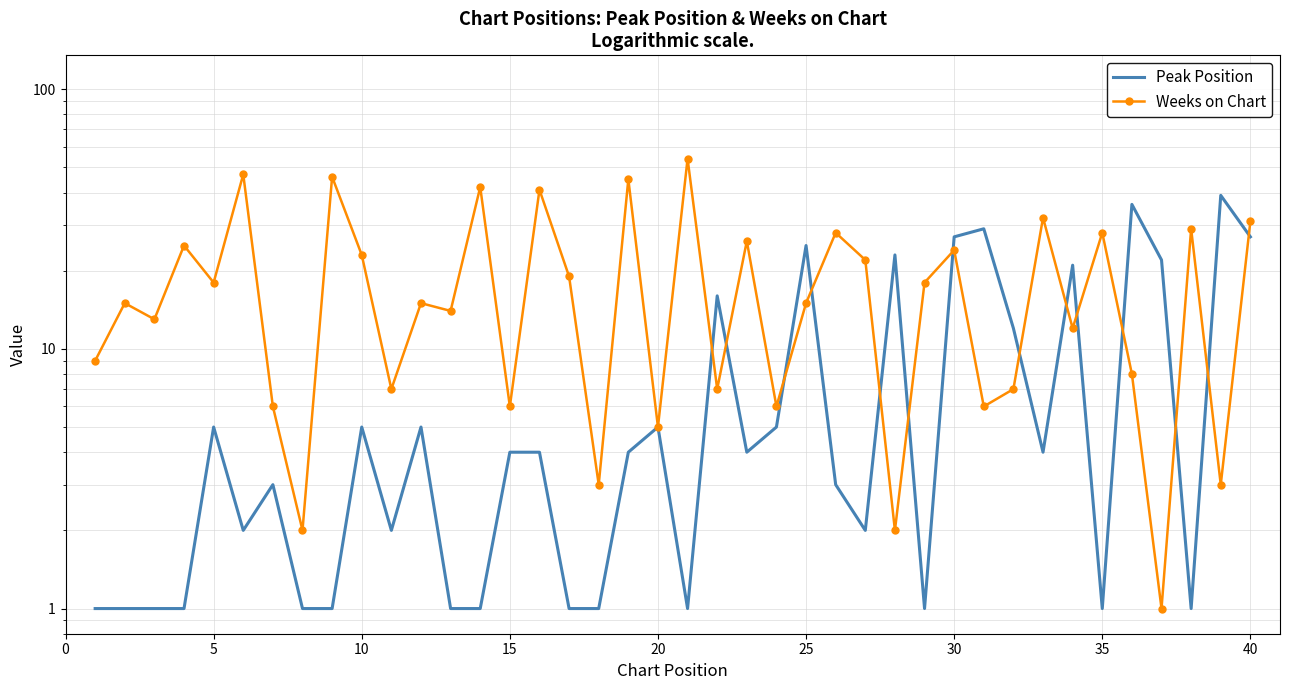

How many values in the Weeks on Chart series are below 15?

18